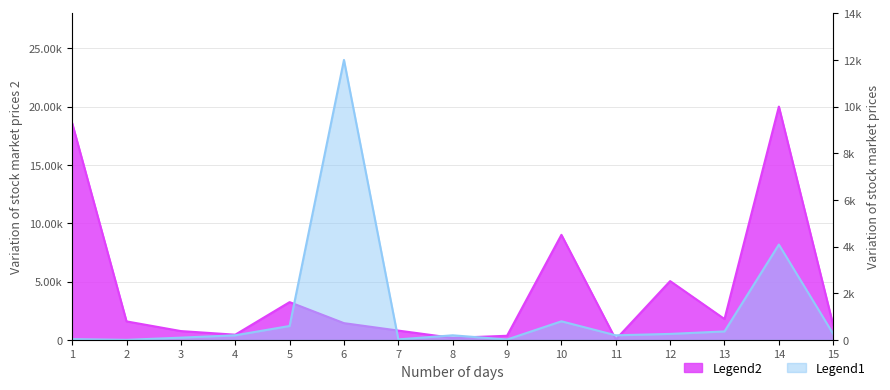

Which series changed the most between 13 and 15?

Legend2